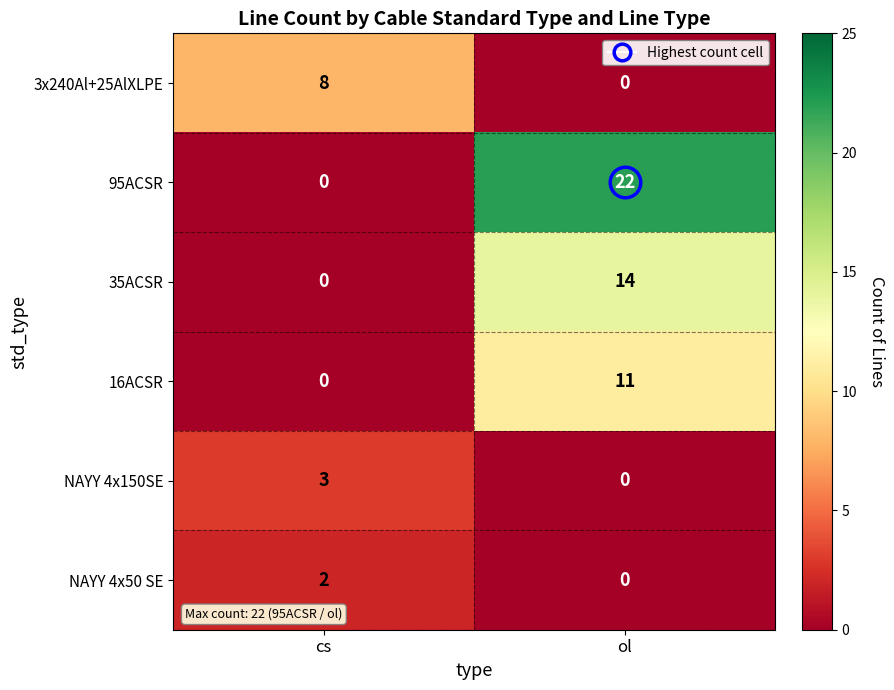

Which series has the largest range (max minus min)?

95ACSR